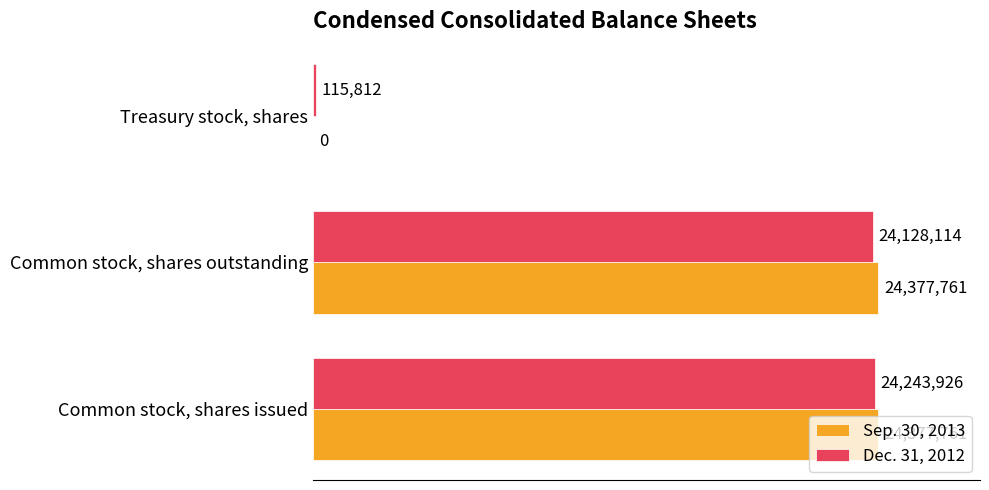

What are all the series names shown in the legend?

Sep. 30, 2013, Dec. 31, 2012